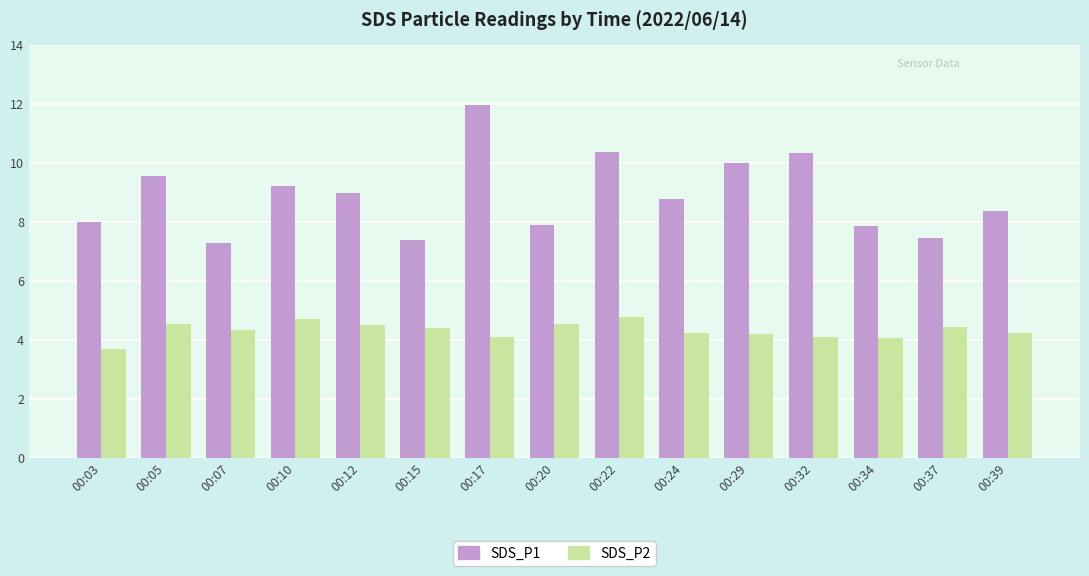

How many data points in SDS_P2 are above 4?

14